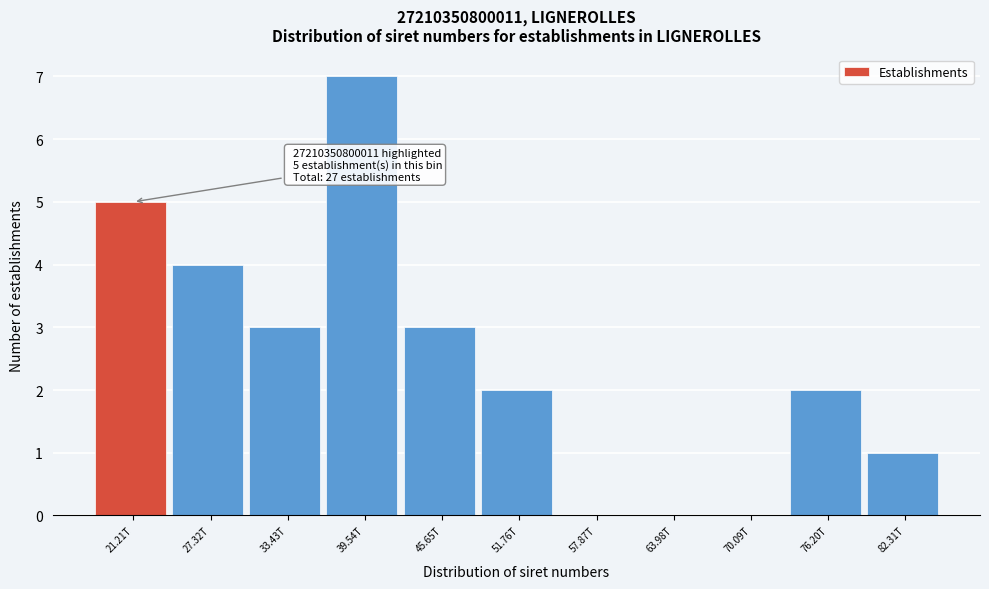

Reading left to right, what are all the values shown in this chart?

21.21T=5	27.32T=4	33.43T=3	39.54T=7	45.65T=3	51.76T=2	57.87T=0	63.98T=0	70.09T=0	76.20T=2	82.31T=1